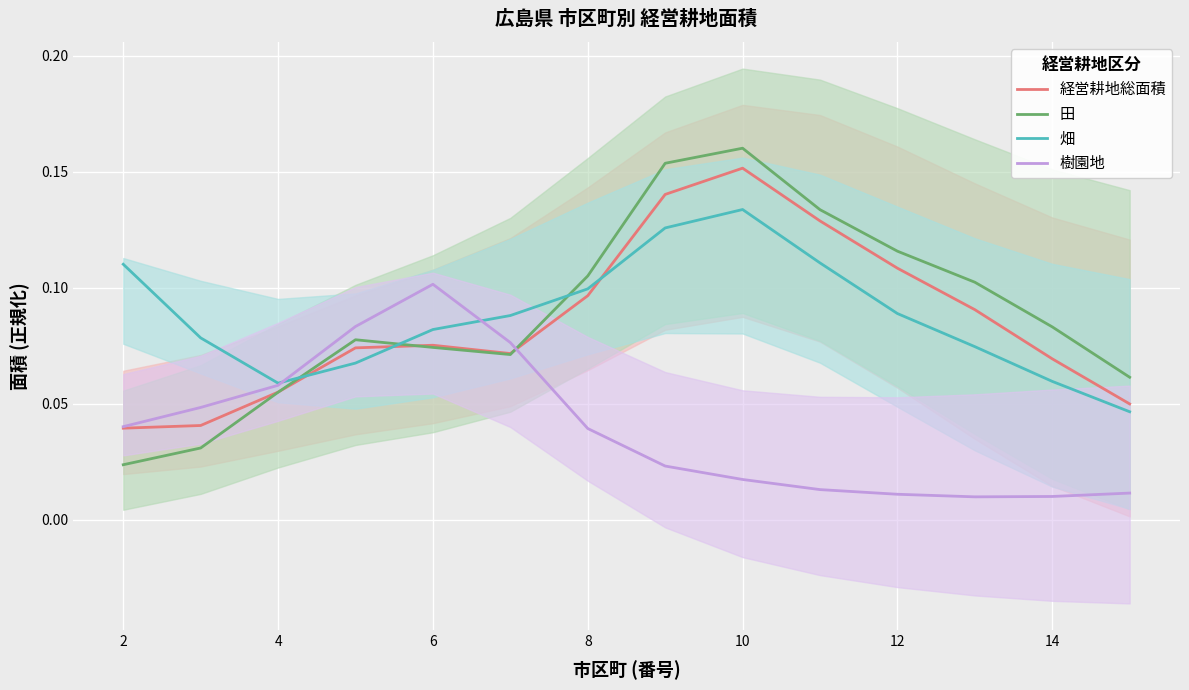

At which category does 畑 reach its first local peak?

10